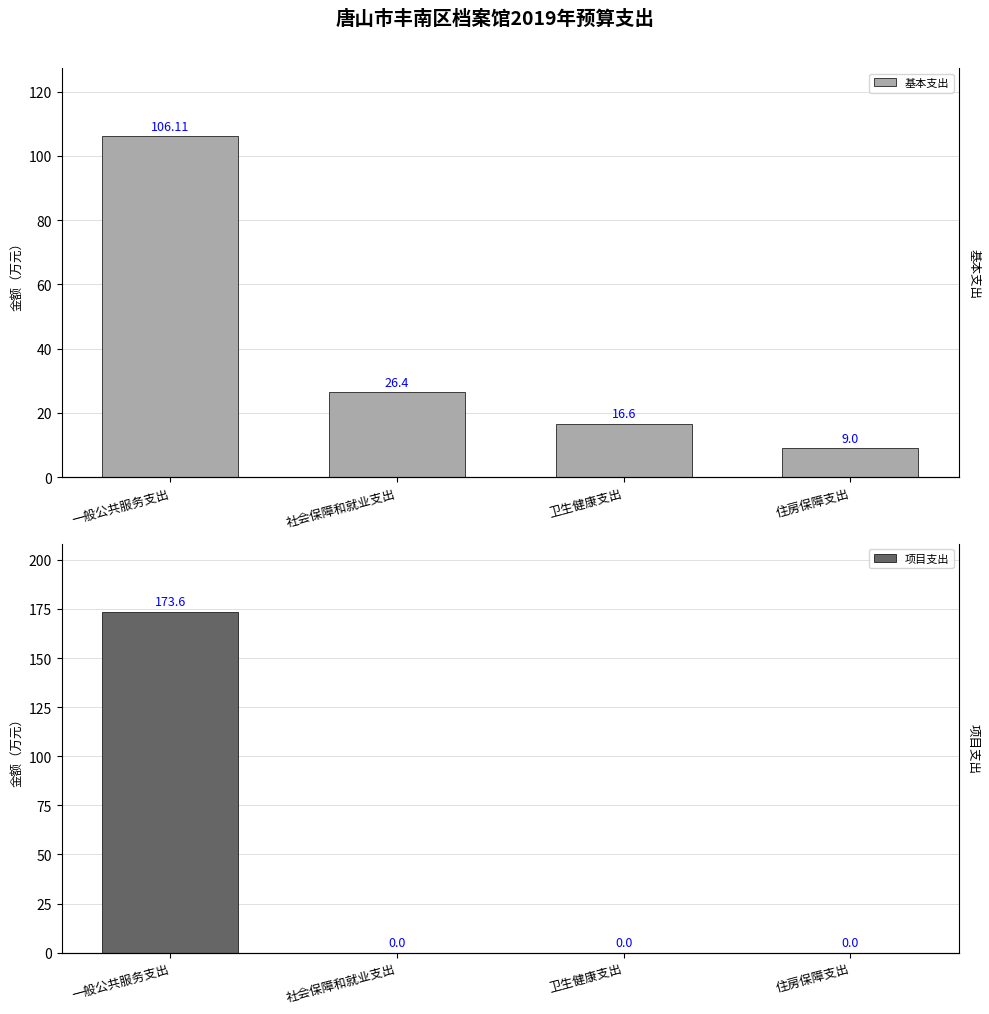

At which category is the sum across all series the highest?

一般公共服务支出